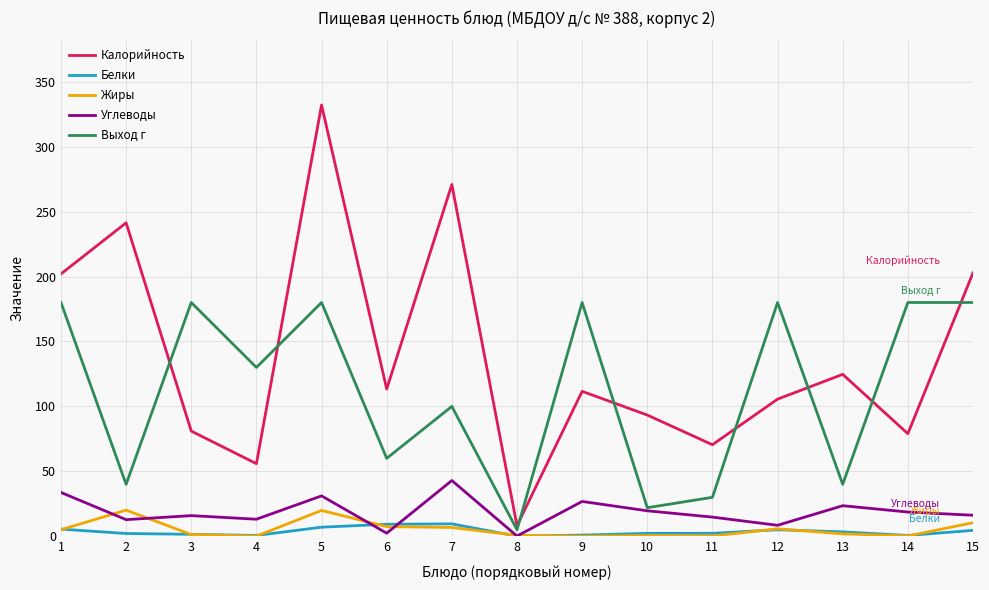

What is the maximum value shown in the chart?

332.0